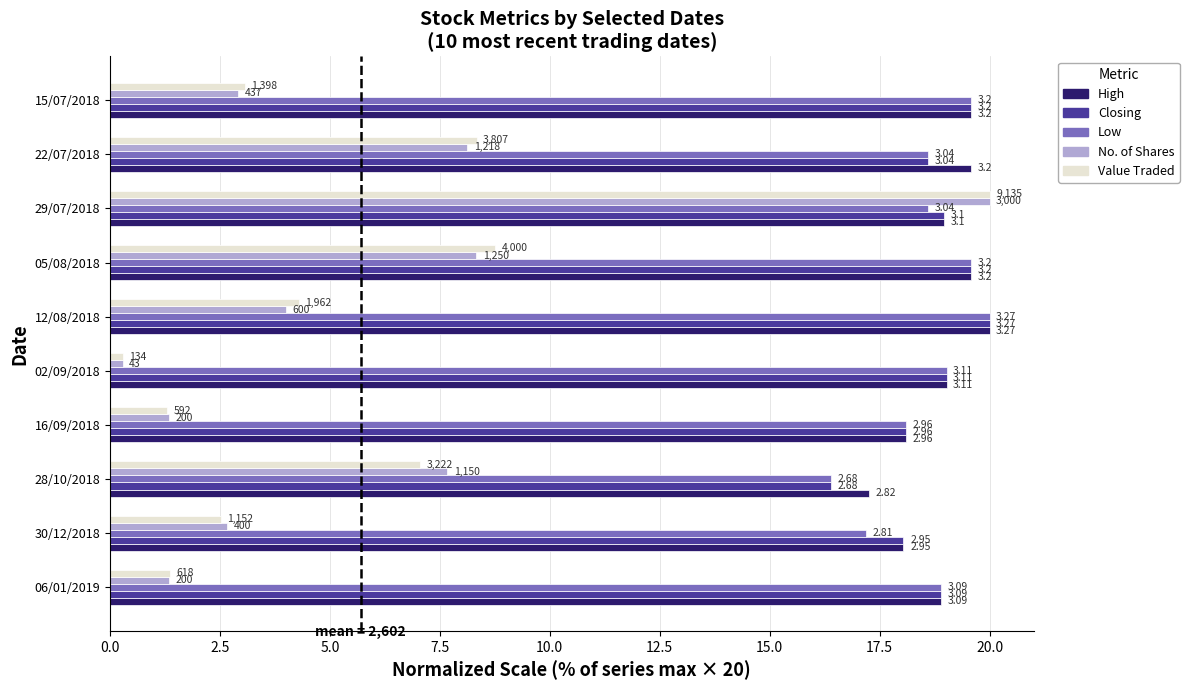

What are all the series names shown in the legend?

High, Closing, Low, No. of Shares, Value Traded